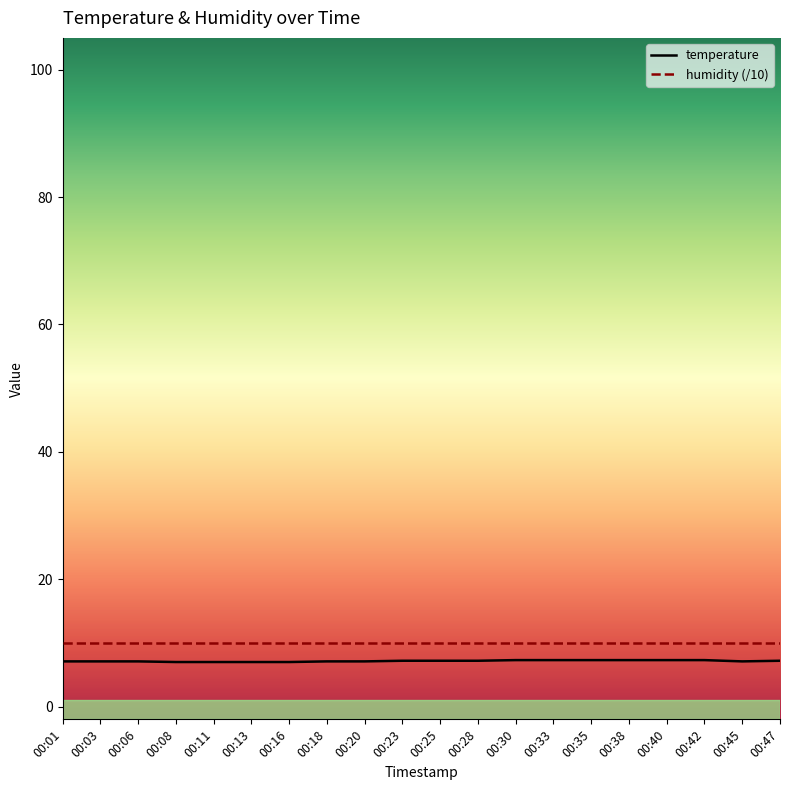

True or false: temperature and humidity (/10) cross at least once.

False